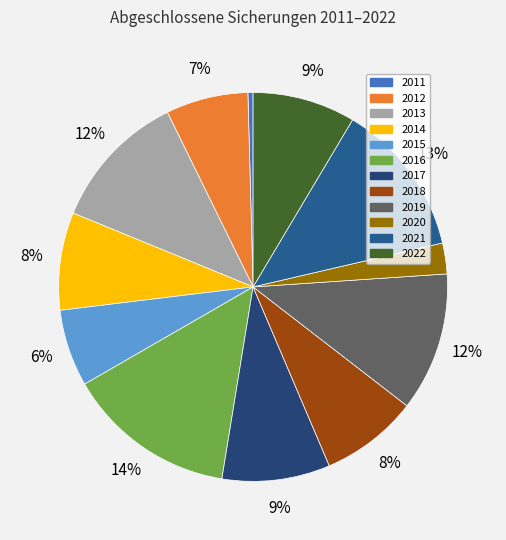

Rank the categories by value from lowest to highest.

2011, 2020, 2015, 2012, 2014, 2018, 2022, 2017, 2013, 2019, 2021, 2016